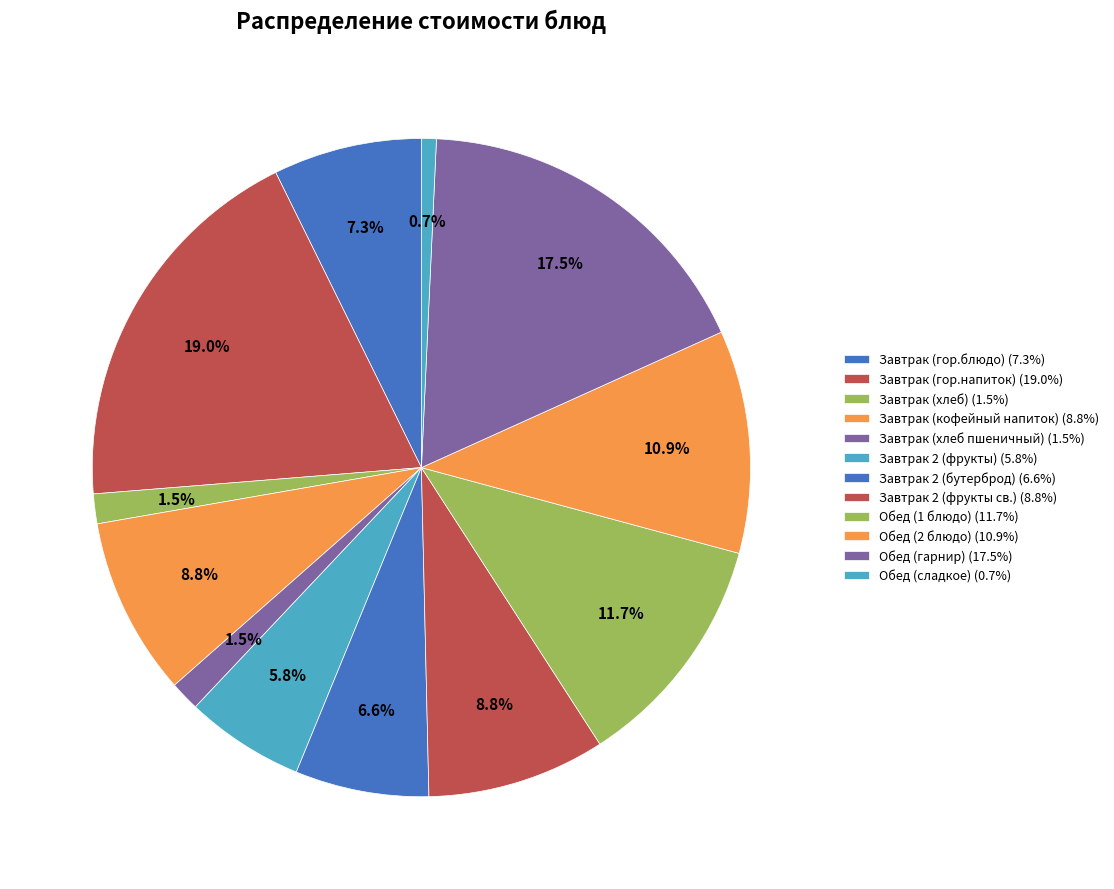

Count the number of slices in the pie.

12